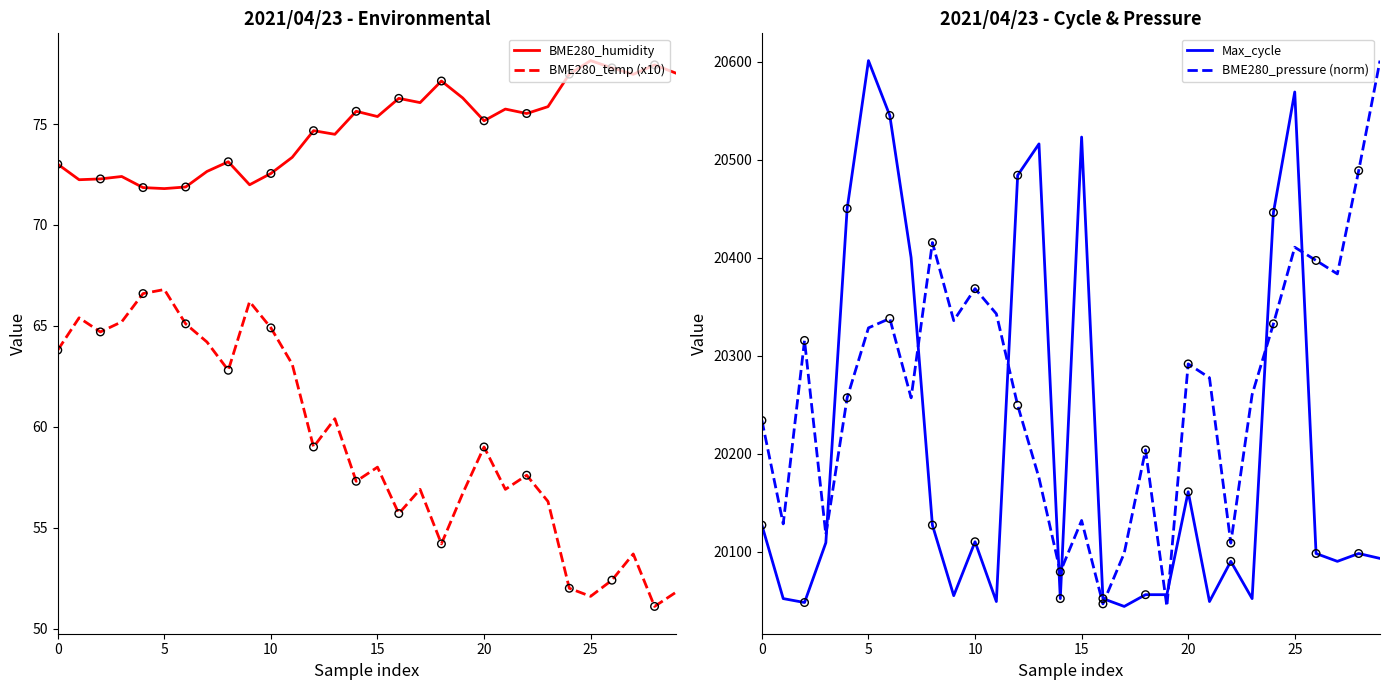

What are all the series names shown in the legend?

BME280_humidity, BME280_temp (x10), Max_cycle, BME280_pressure (norm)